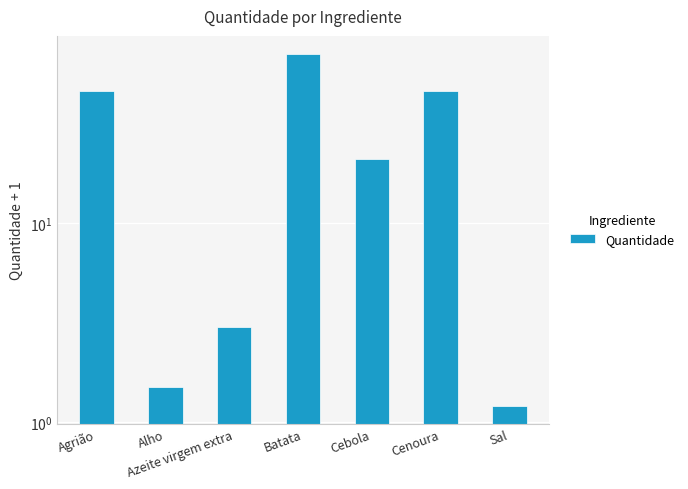

Reading left to right, list all the values displayed in this chart.

Agrião=46.0	Alho=1.5	Azeite virgem extra=3.0	Batata=71.0	Cebola=21.0	Cenoura=46.0	Sal=1.2